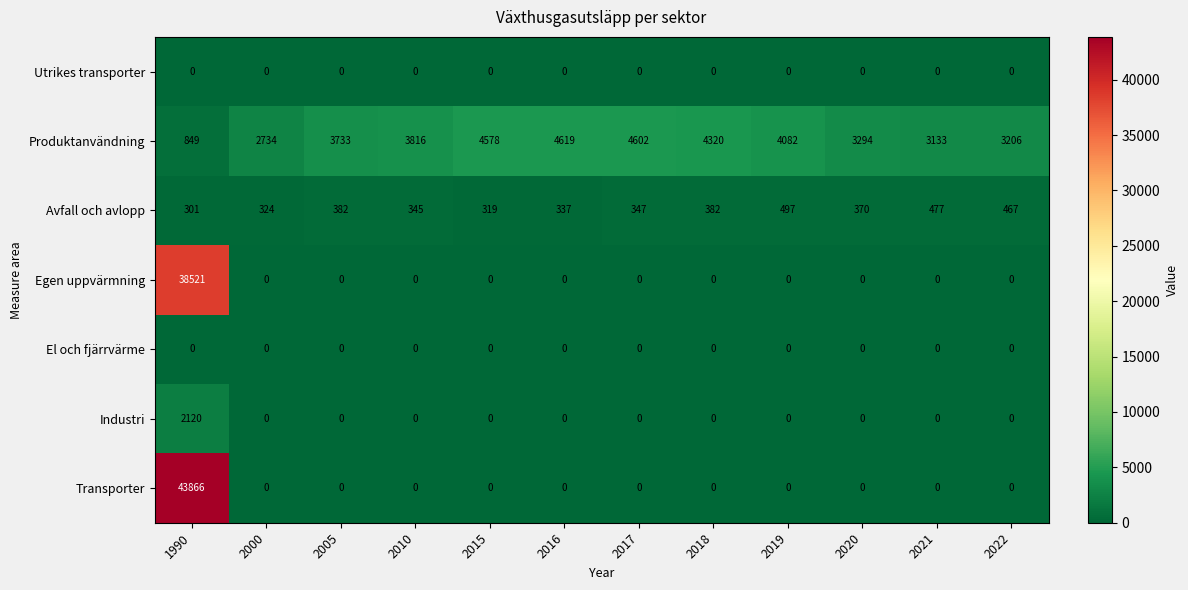

Is it true that El och fjärrvärme equals 0 at 2018?

True